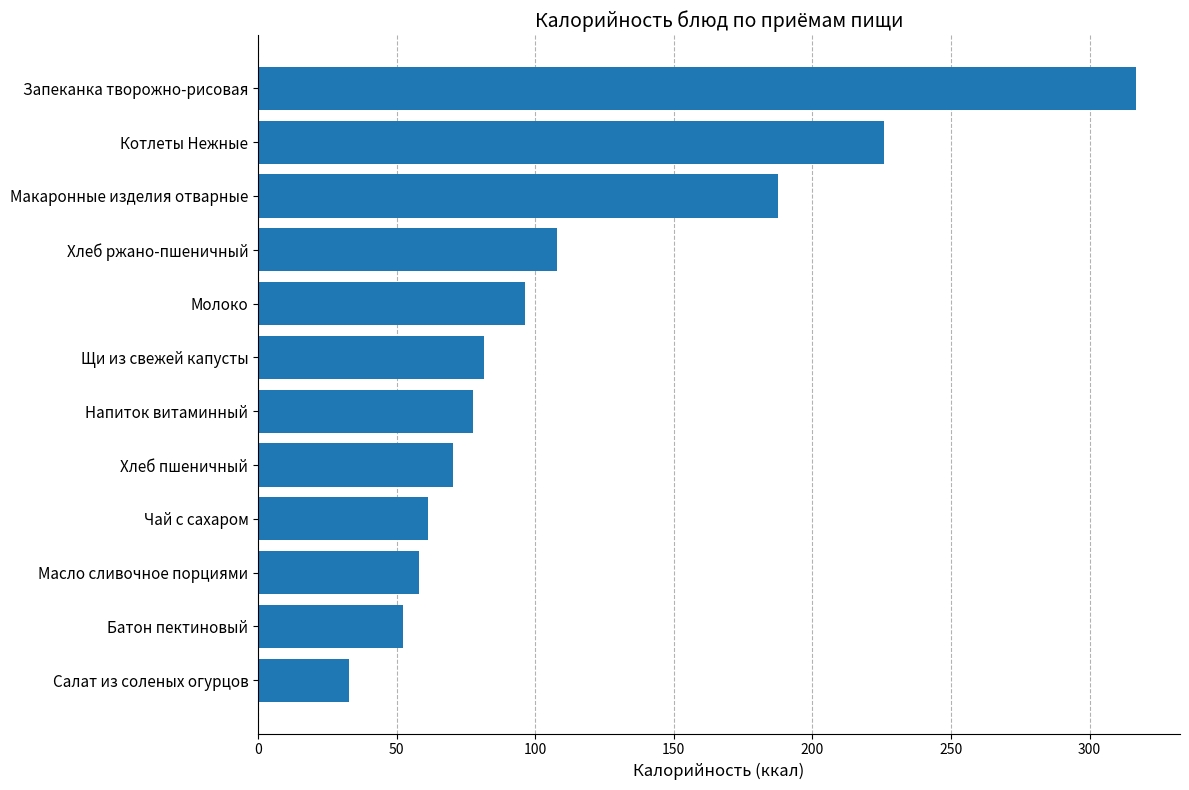

Are the bars grouped side by side (vs. stacked)?

No